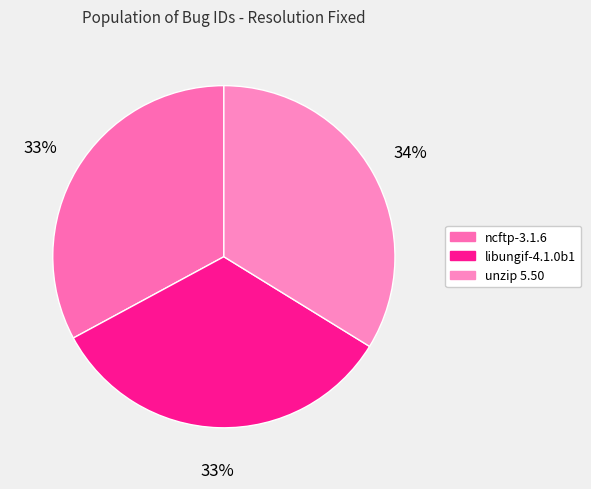

To the nearest percent, what portion does libungif-4.1.0b1 represent?

33%